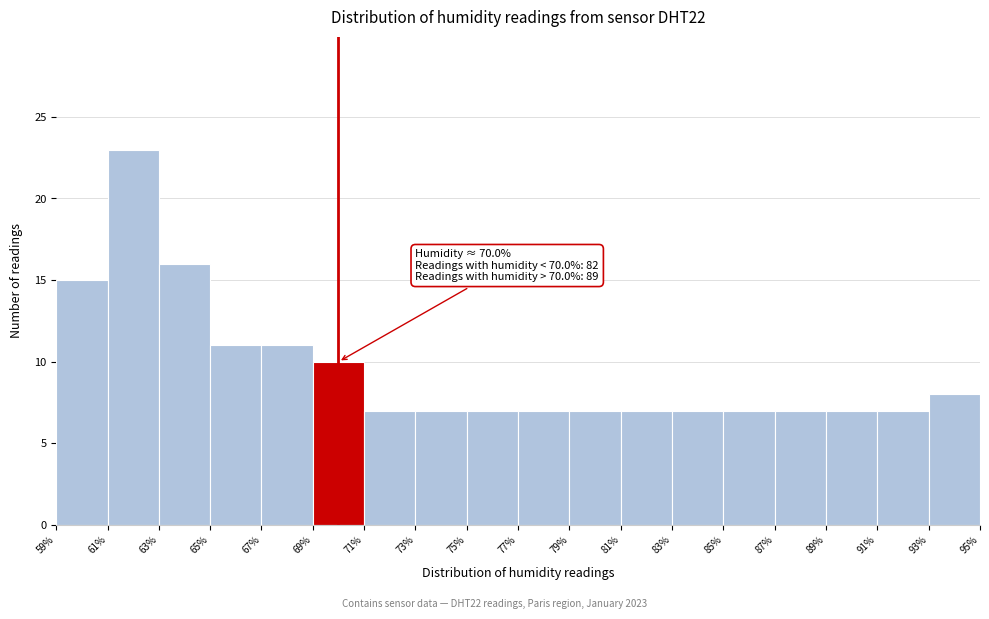

Which range on the x-axis has the tallest bar?

61% to 63%